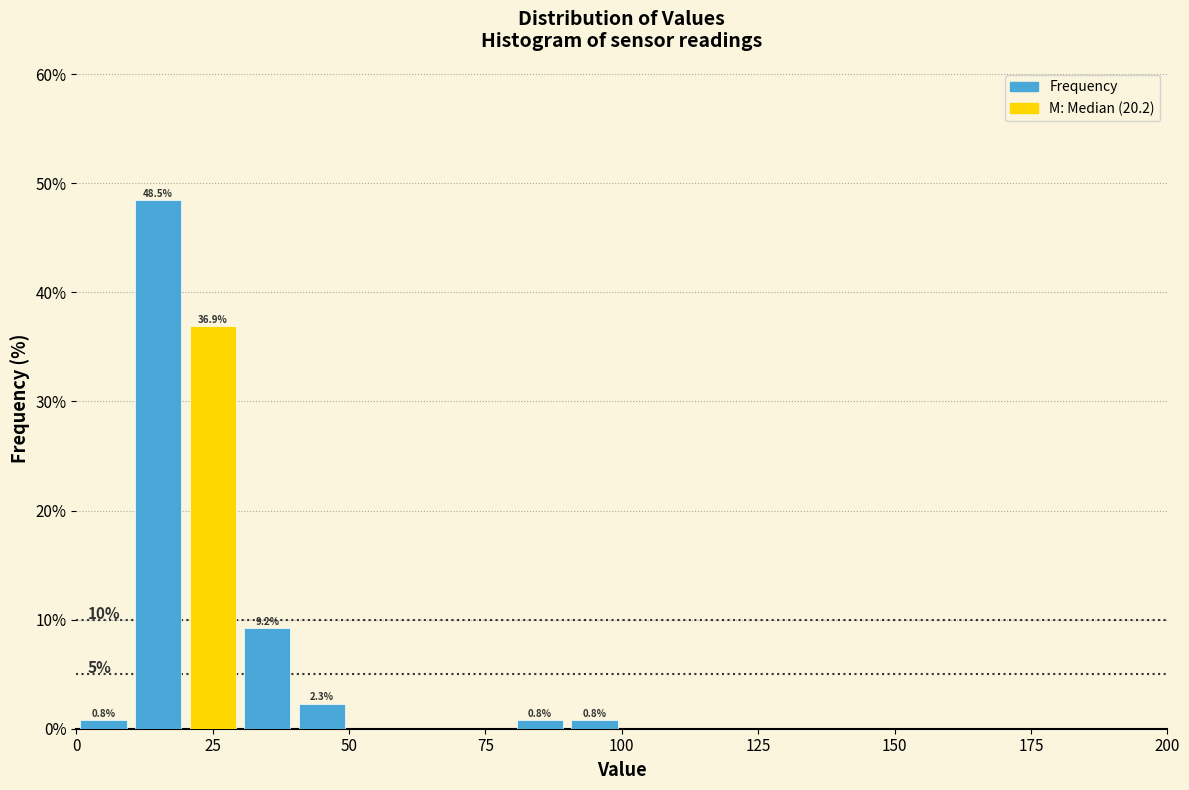

Around what value on the x-axis is the tallest bar? Give the approximate position of its centre, as read against the axis.

15